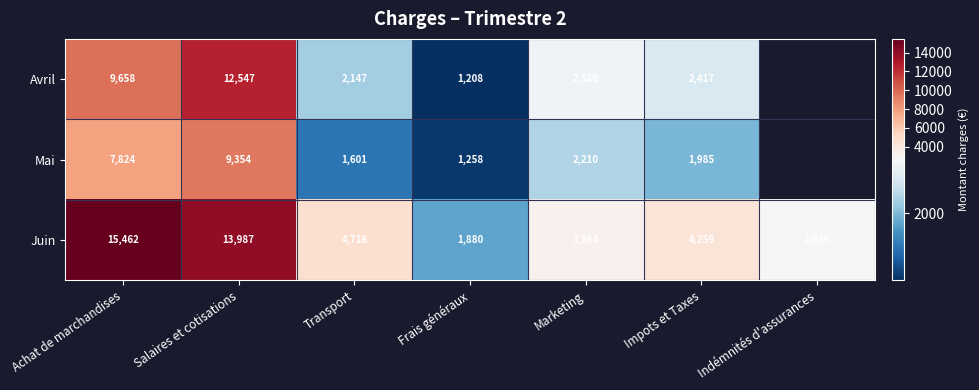

What is the difference between the maximum and minimum values in the Juin series?

13582